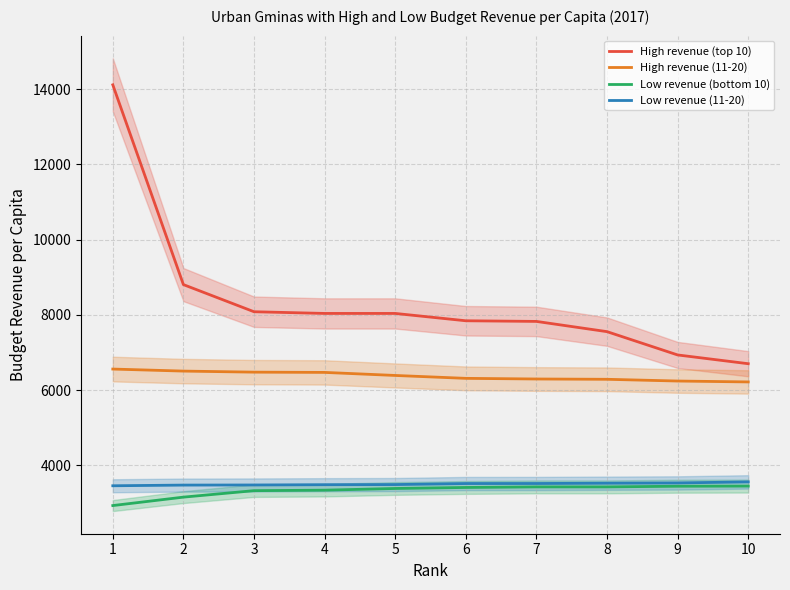

Rank the series by their maximum value, from highest to lowest.

High revenue (top 10), High revenue (11-20), Low revenue (11-20), Low revenue (bottom 10)